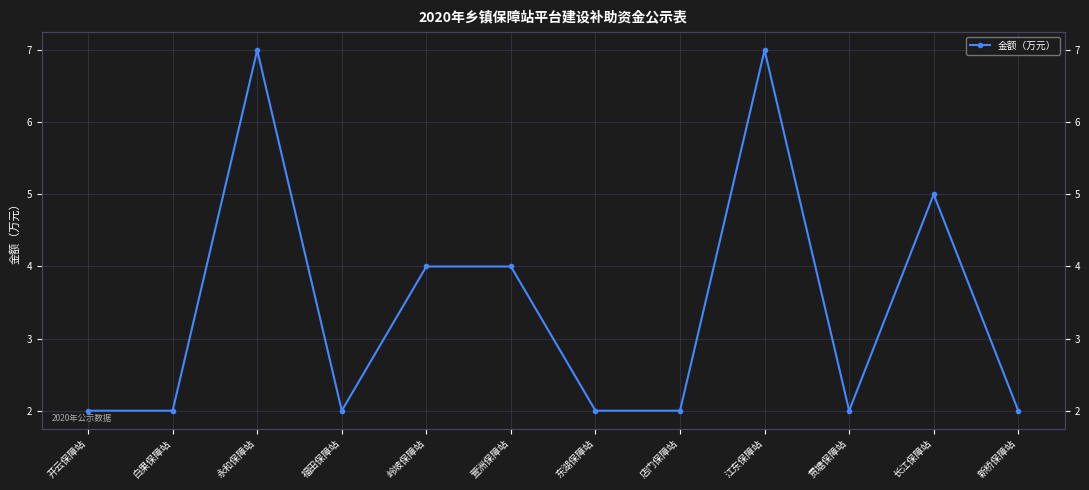

How many lines are shown in the chart?

1